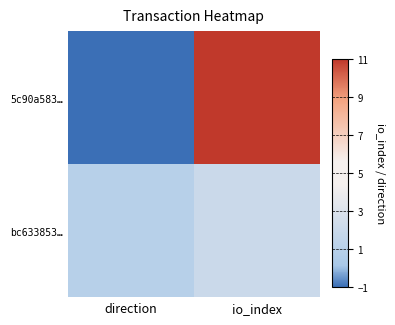

Which series has the widest spread of values?

5c90a583…